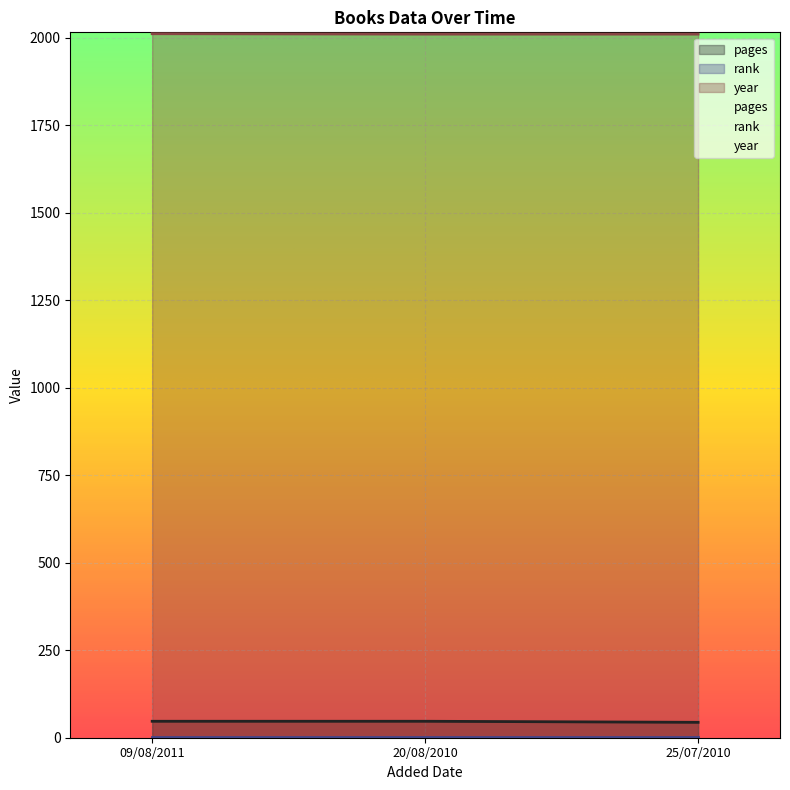

The value of pages at 09/08/2011 is 47. True or false?

True